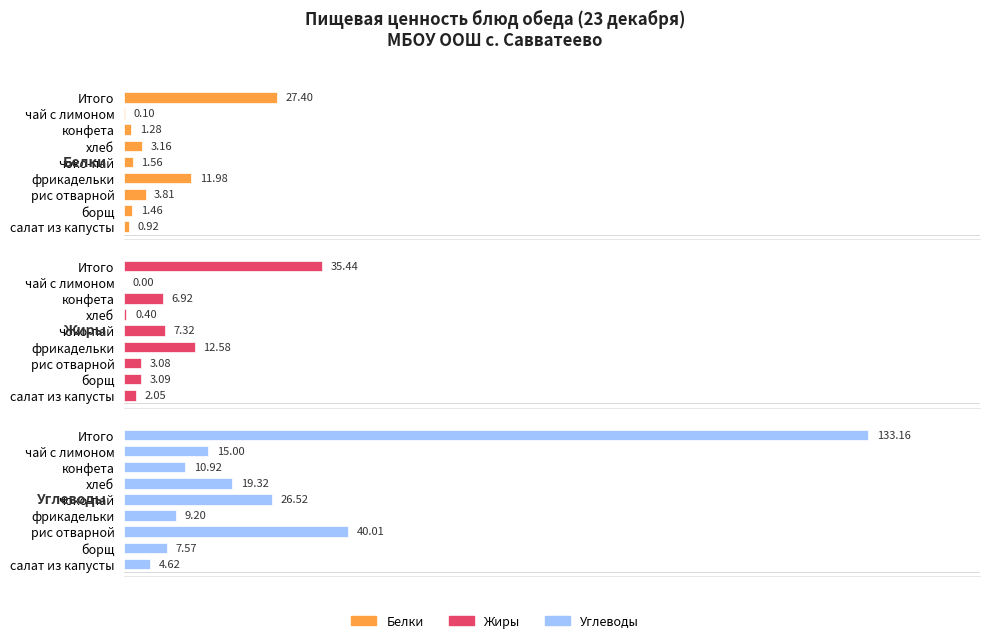

Are the bars grouped side by side (vs. stacked)?

Yes